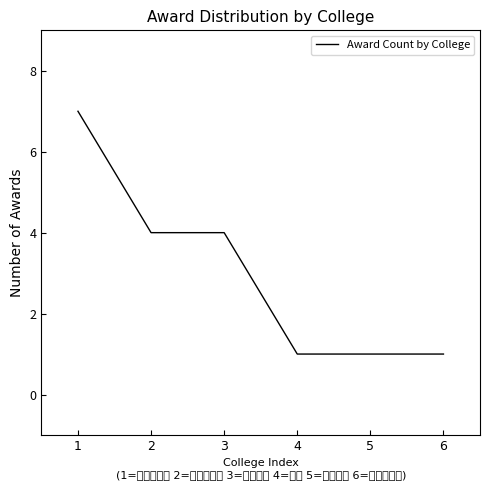

Where is the data nearest to the value 4?

2